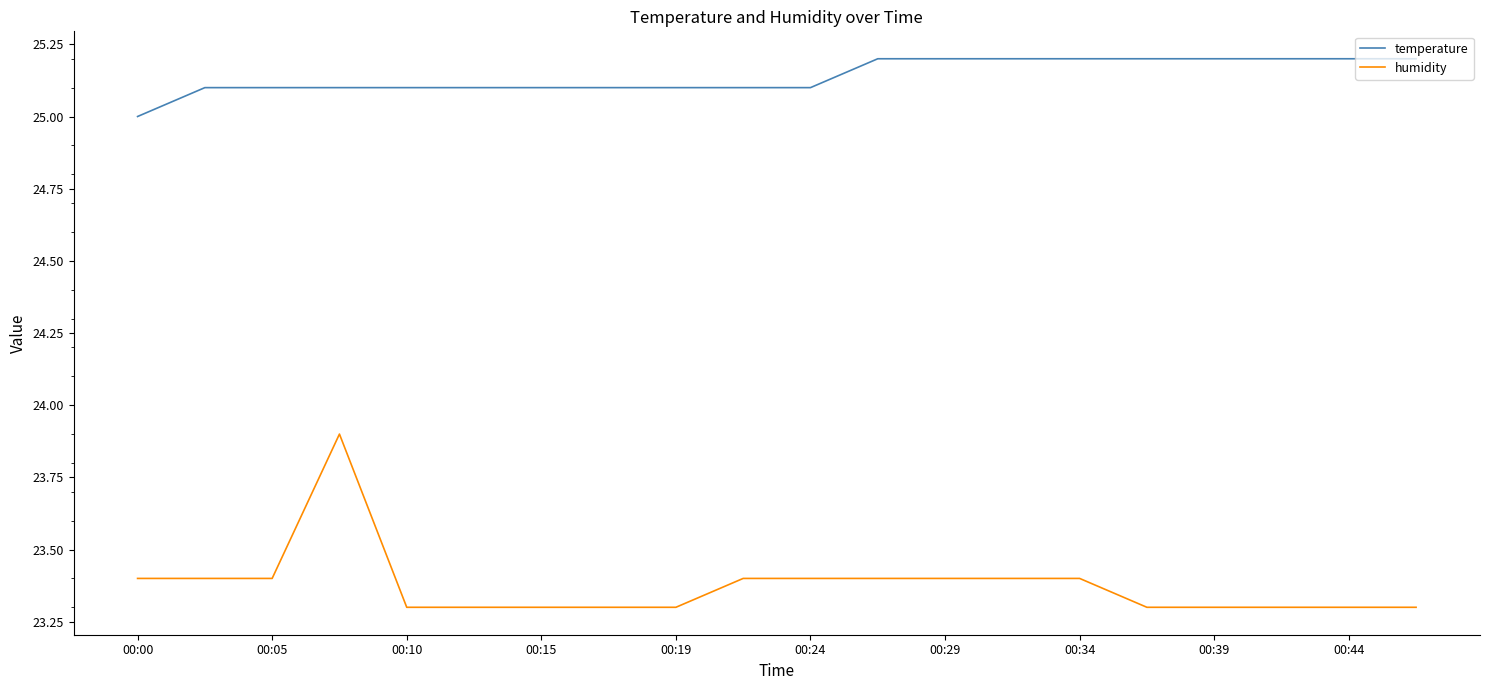

List the series in order of their peak value, lowest first.

humidity, temperature